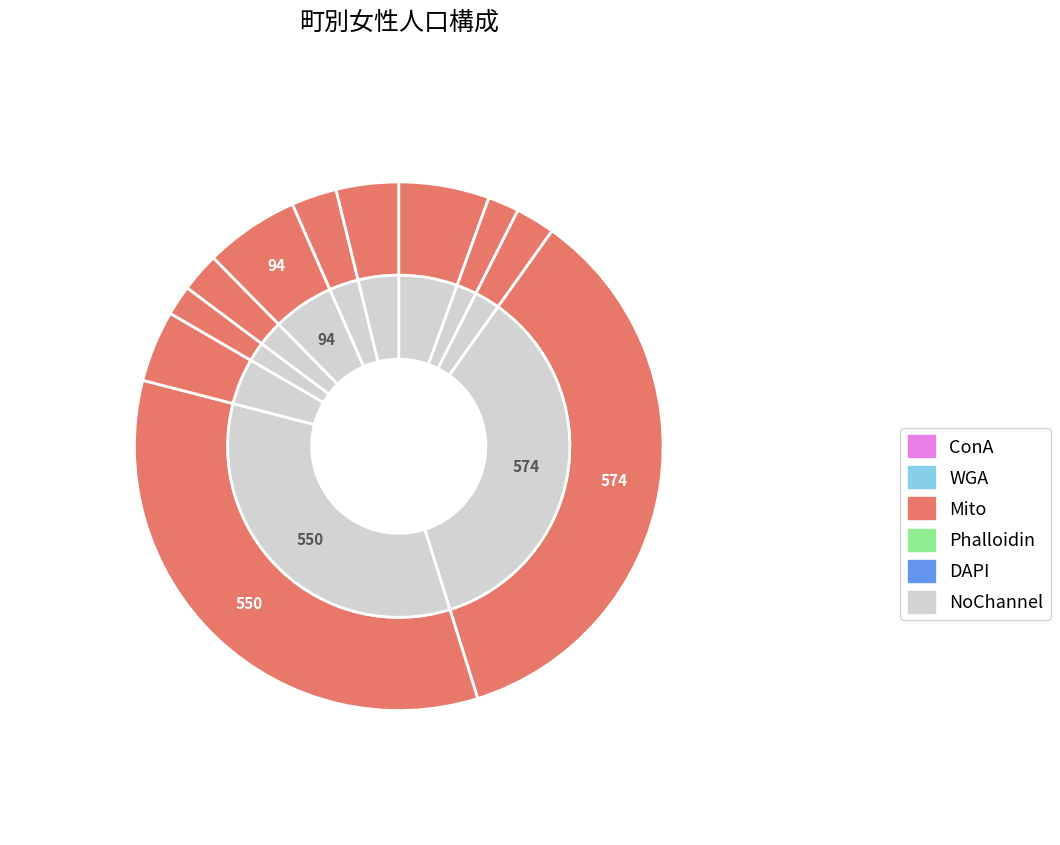

What is the largest slice in the pie chart?

鹿野町鹿野